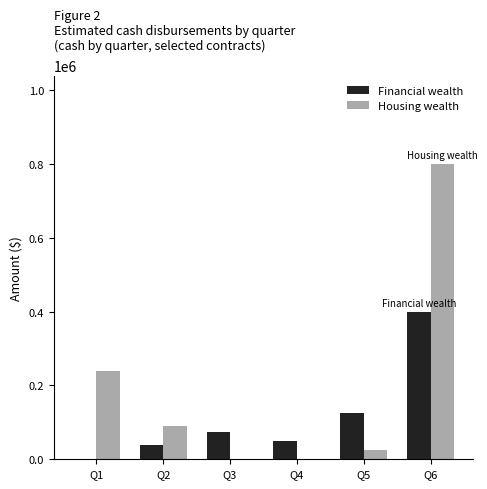

How many distinct data groups are displayed?

2